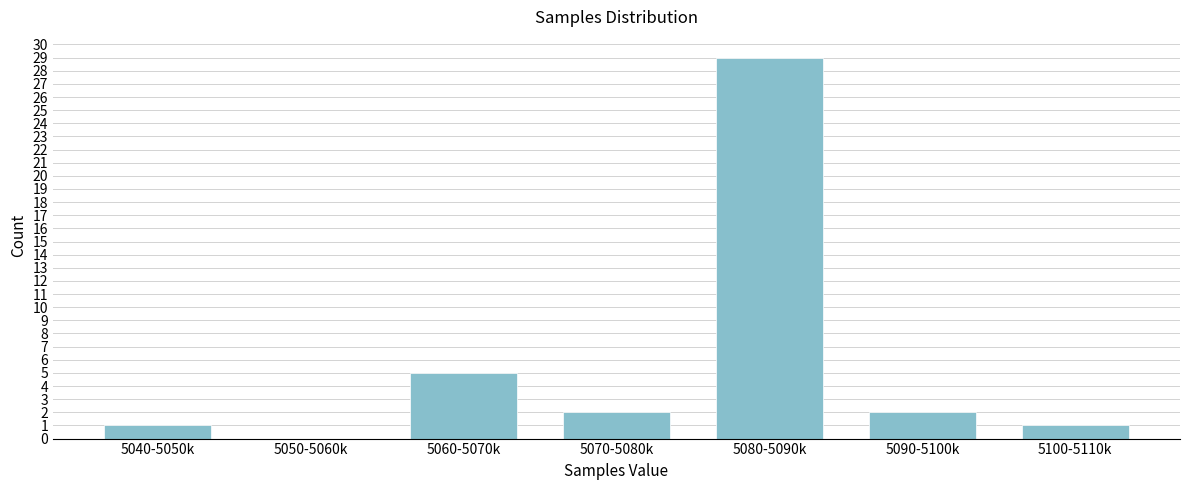

Reading right to left, list all the values displayed in this chart.

5100-5110k=1	5090-5100k=2	5080-5090k=29	5070-5080k=2	5060-5070k=5	5050-5060k=0	5040-5050k=1